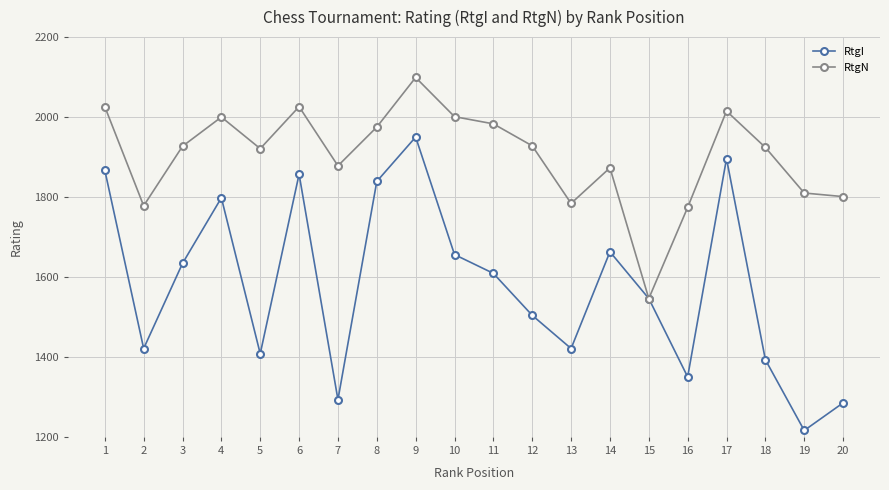

Between 8 and 13, which series saw the biggest shift?

RtgI